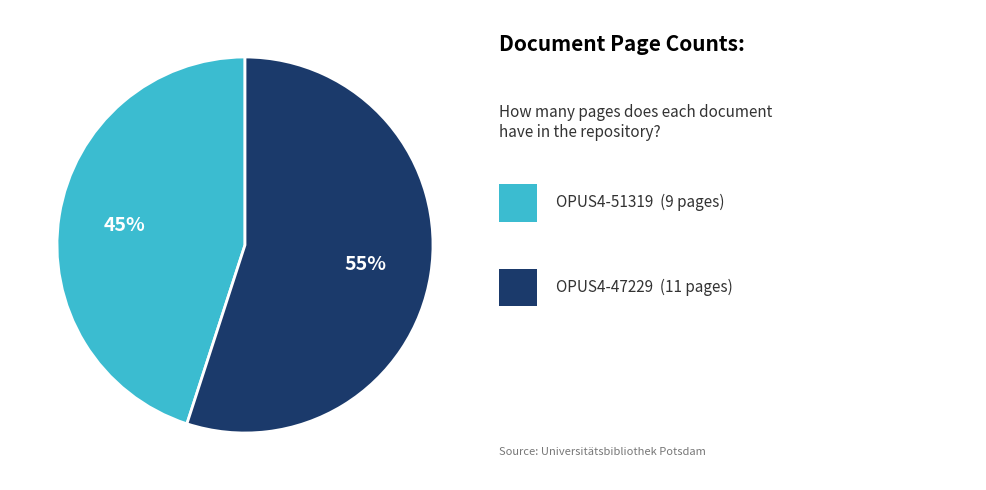

To the nearest percent, what is the difference between the largest and smallest slice percentages?

10%